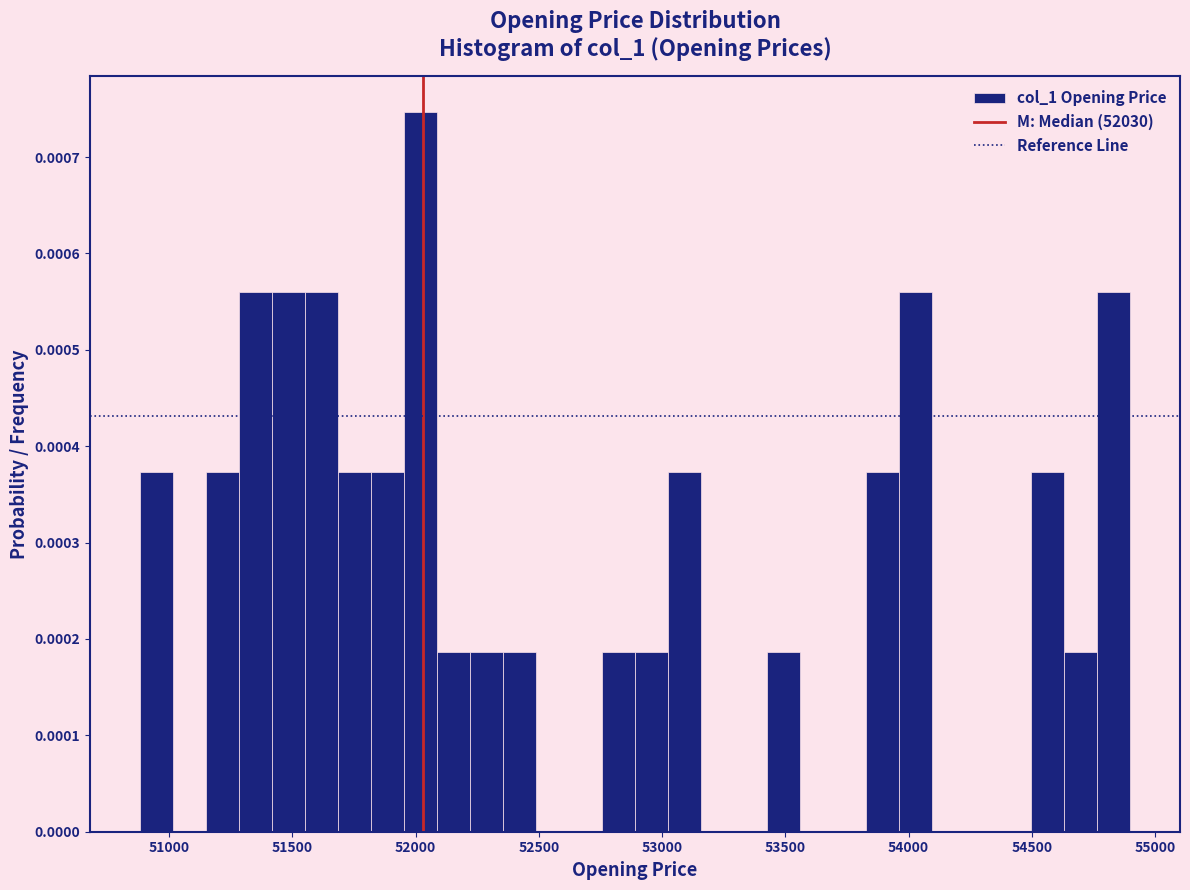

Read against the x-axis, roughly where is the centre of the tallest bar?

52000